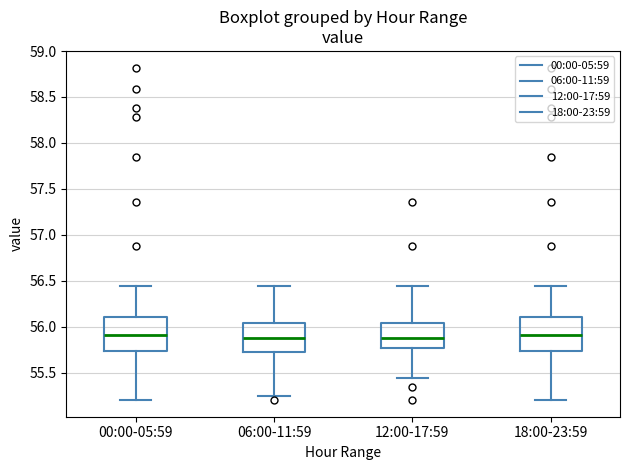

Reading left to right, read every box against the y-axis: the position of its median line, the range the box covers, and the ends of its whiskers. The values are not printed on the chart, so give them approximately, as read against the axis.

00:00-05:59: median 55.90, box 55.75 to 56.10, whiskers 55.20 to 56.45
06:00-11:59: median 55.90, box 55.75 to 56.05, whiskers 55.25 to 56.45
12:00-17:59: median 55.90, box 55.75 to 56.05, whiskers 55.45 to 56.45
18:00-23:59: median 55.90, box 55.75 to 56.10, whiskers 55.20 to 56.45